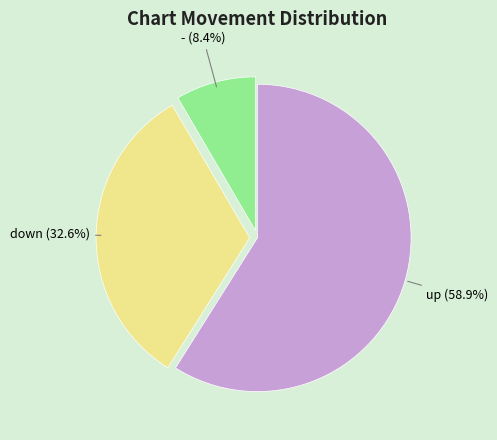

How many segments does this pie chart have?

3